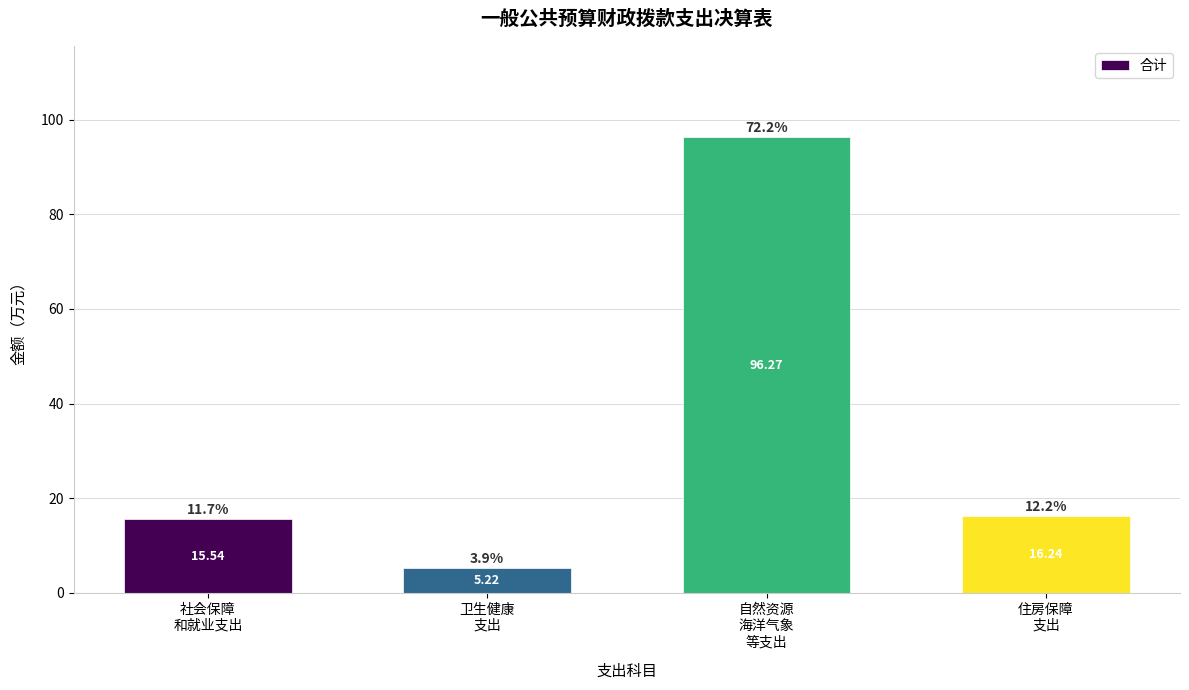

What is the label of the 4th bar from the right?

社会保障
和就业支出